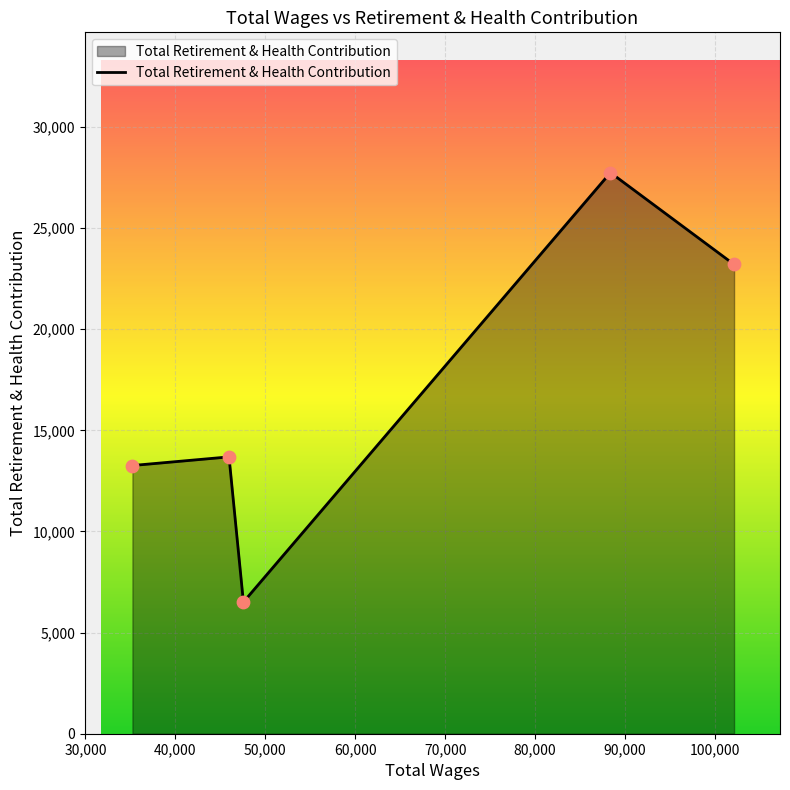

What is the difference between the maximum and minimum values?

21235